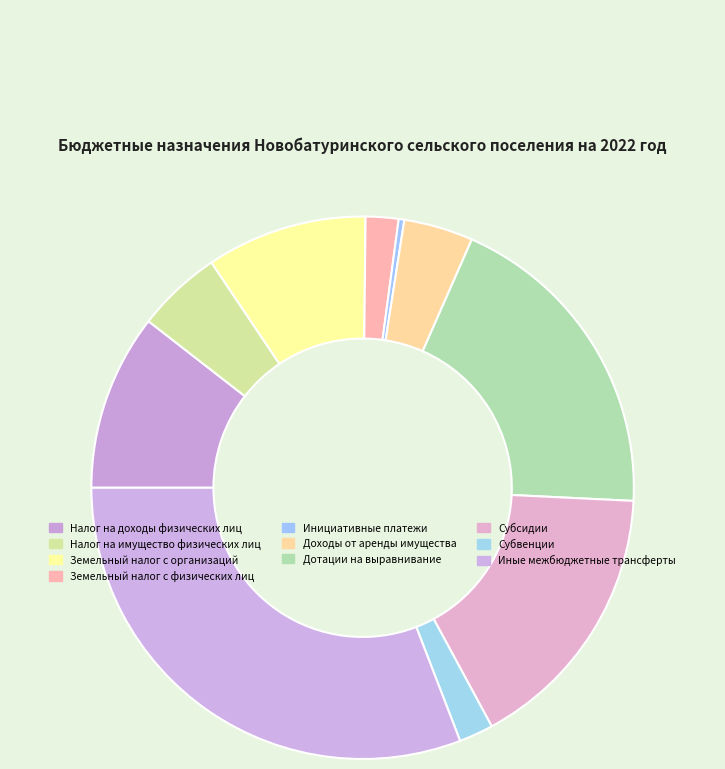

Is Инициативные платежи the majority of the pie?

No